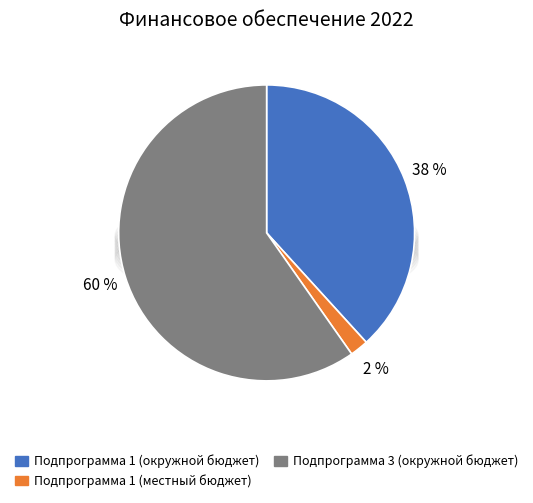

Between 2 and 1, which is larger?

2